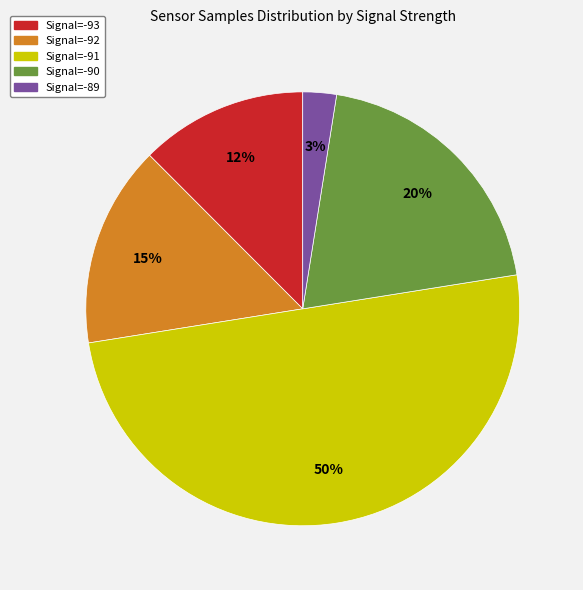

To the nearest percent, what is the difference between the largest and smallest slice percentages?

47%